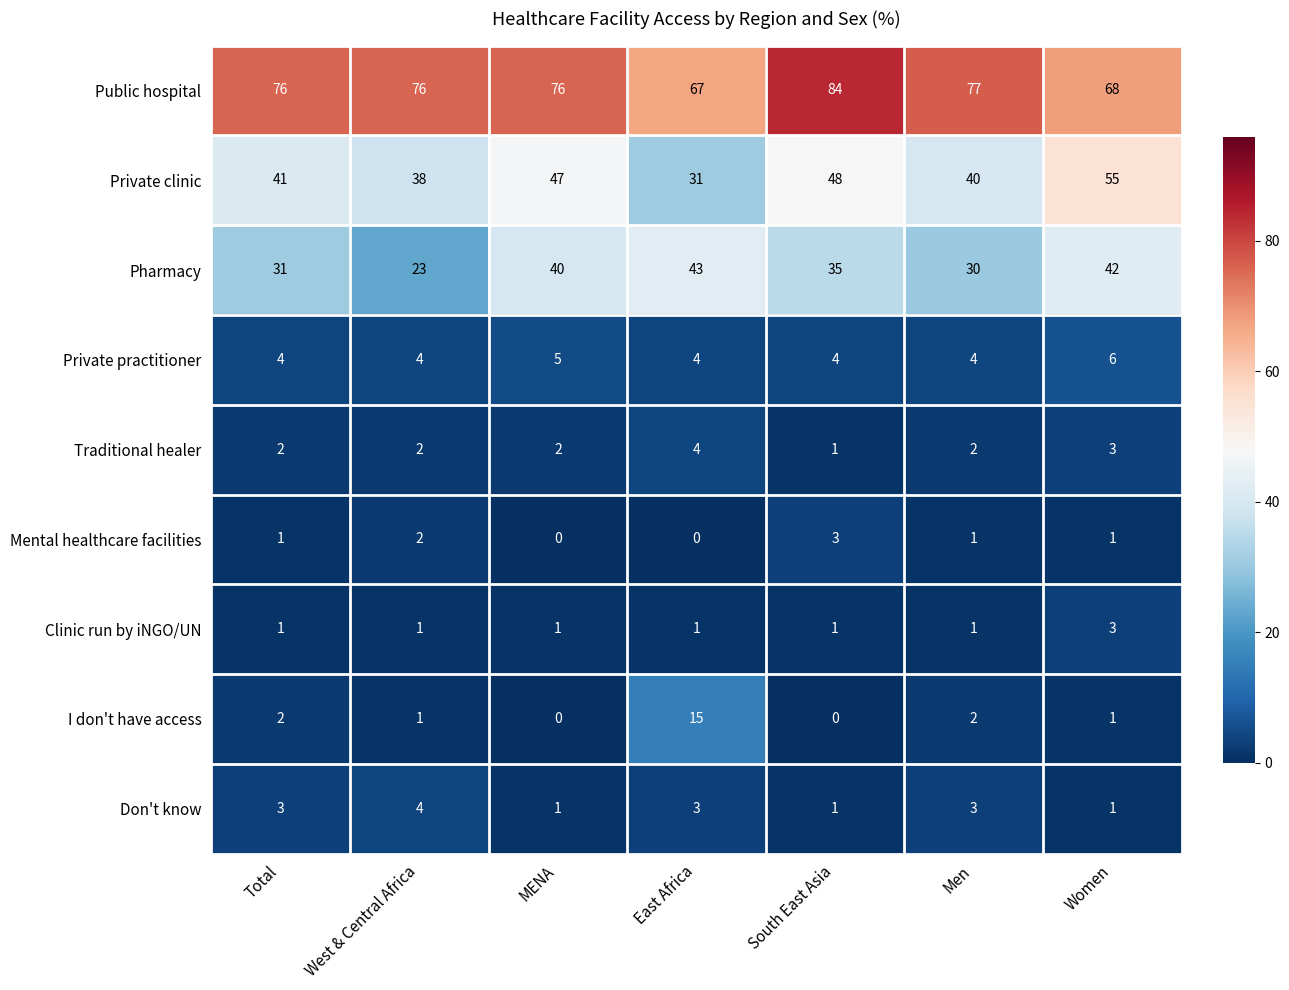

At which category is the sum across all series the highest?

Women